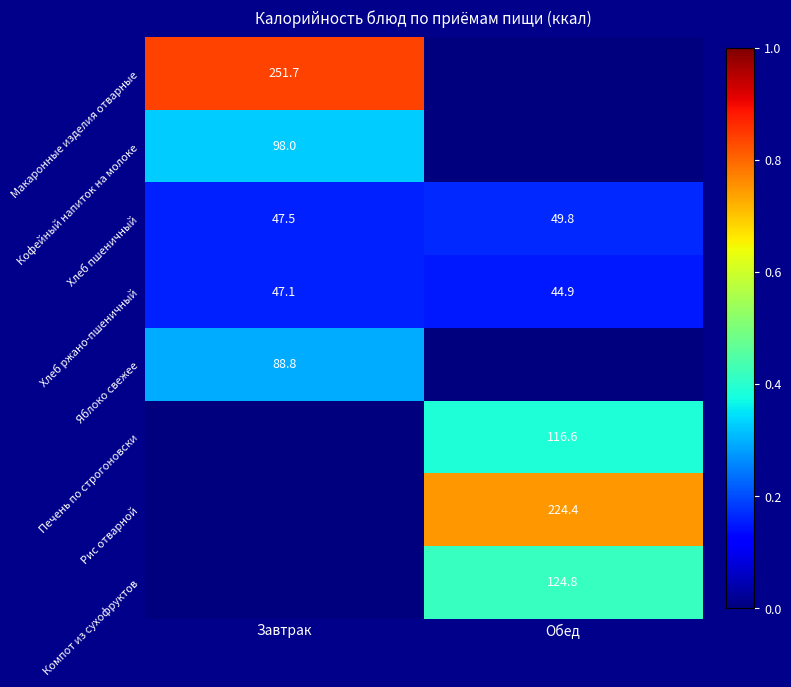

What is the sum of the Хлеб ржано-пшеничный values at Обед and Завтрак?

92.0